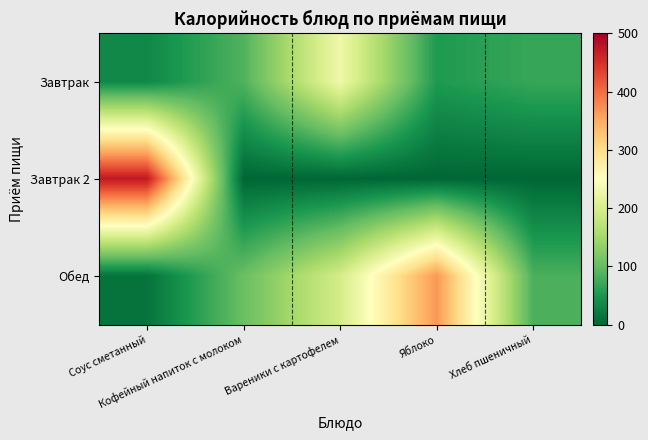

What is the maximum value shown in the chart?

473.2